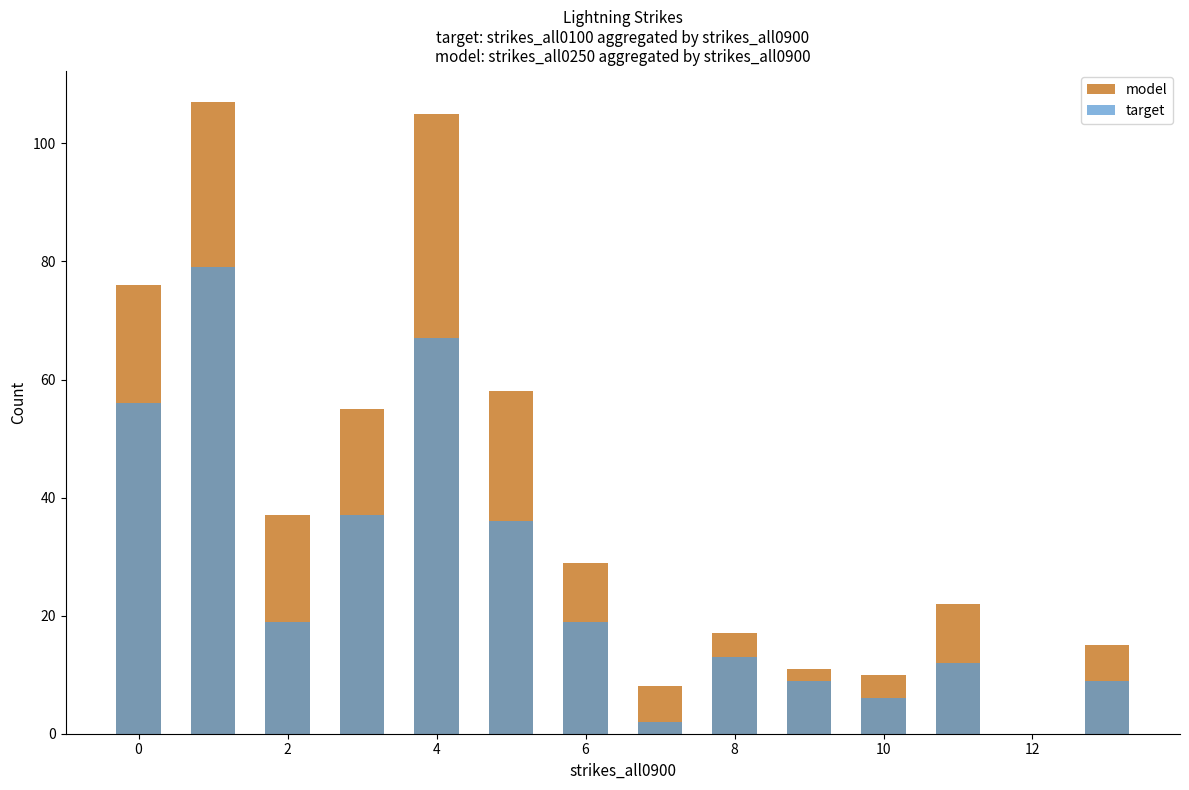

True or false: model has a value of 101 at −2.

False